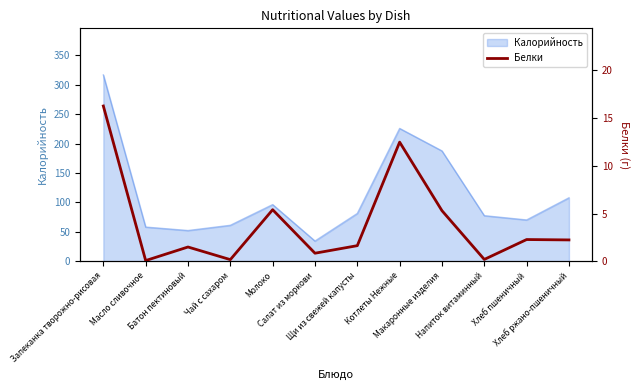

Where is the data nearest to the value 8?

Молоко